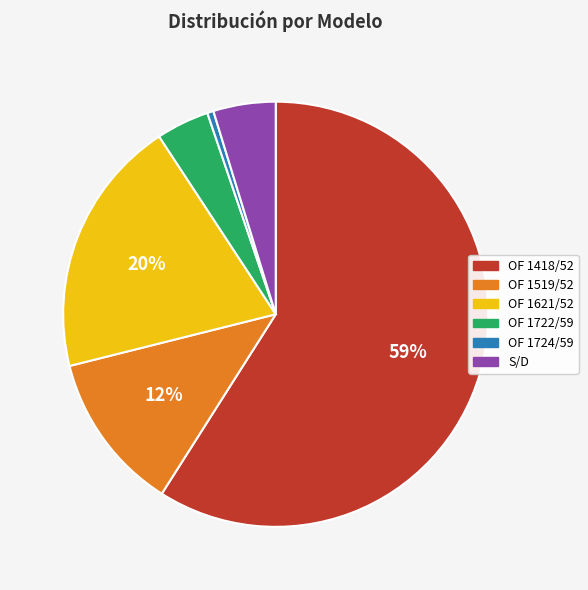

Is it true that OF 1519/52 is 24% of the pie?

False